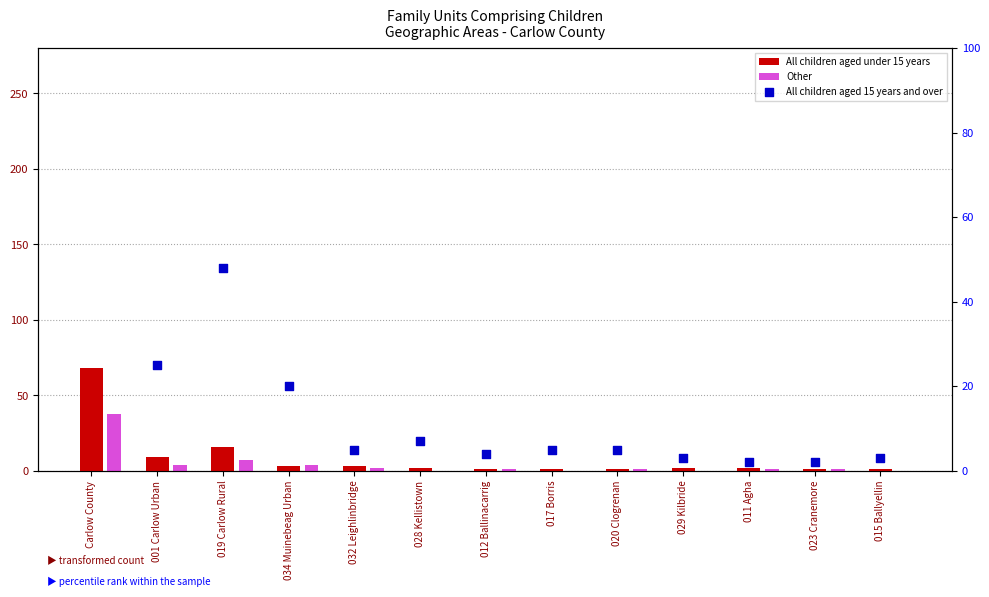

What is the total value across all series at 032 Leighlinbridge?

10